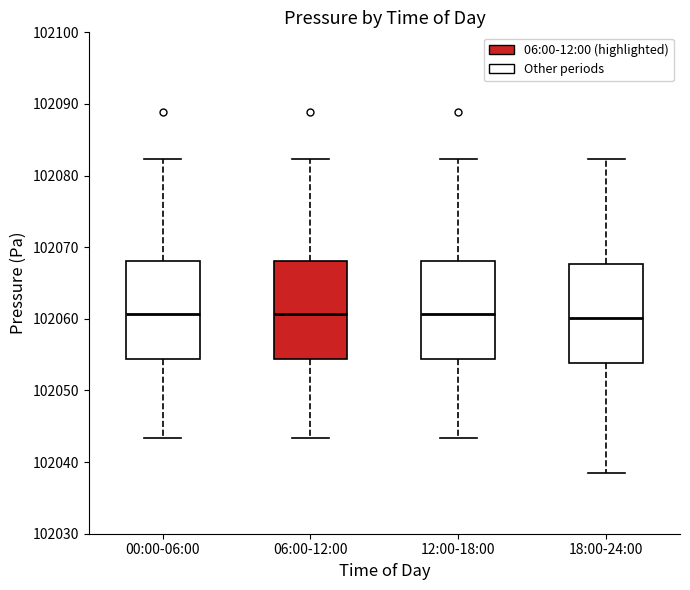

Reading left to right, read every box against the y-axis: the position of its median line, the range the box covers, and the ends of its whiskers. The values are not printed on the chart, so give them approximately, as read against the axis.

00:00-06:00: median 102061, box 102054 to 102068, whiskers 102043 to 102082
06:00-12:00: median 102061, box 102054 to 102068, whiskers 102043 to 102082
12:00-18:00: median 102061, box 102054 to 102068, whiskers 102043 to 102082
18:00-24:00: median 102060, box 102054 to 102068, whiskers 102039 to 102082